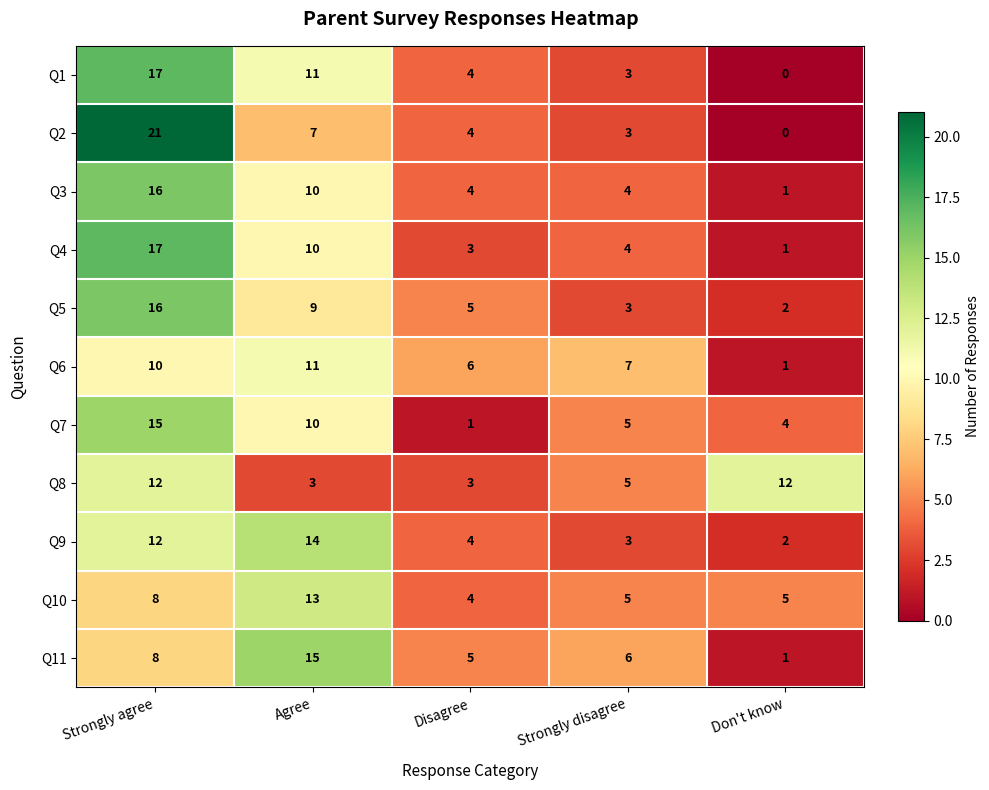

What is the difference between the highest and lowest values at Disagree?

5